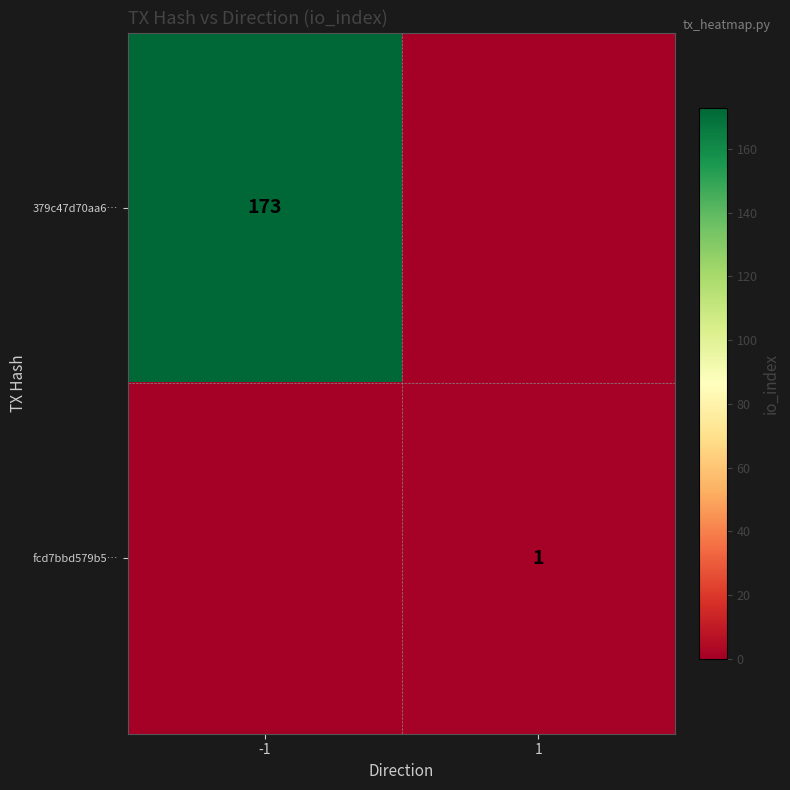

True or false: 379c47d70aa6… has a value of 173 at -1.

True